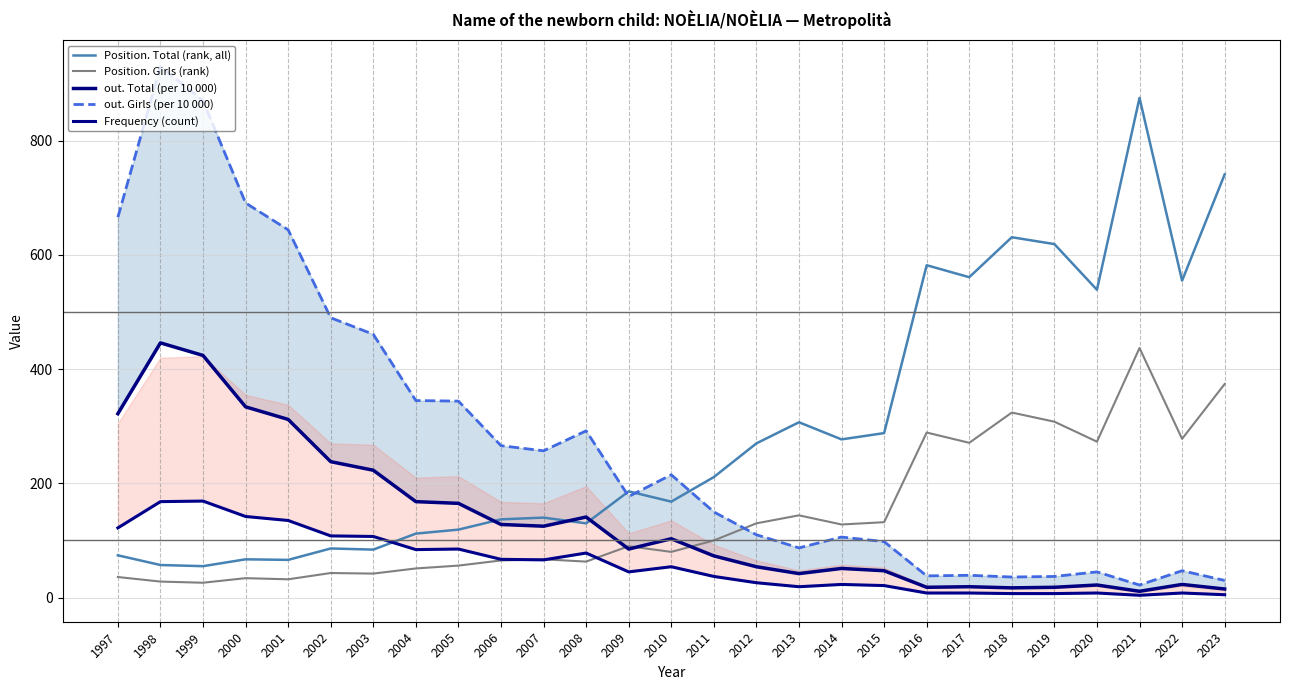

True or false: out. Total (per 10 000) and out. Girls (per 10 000) cross at least once.

False